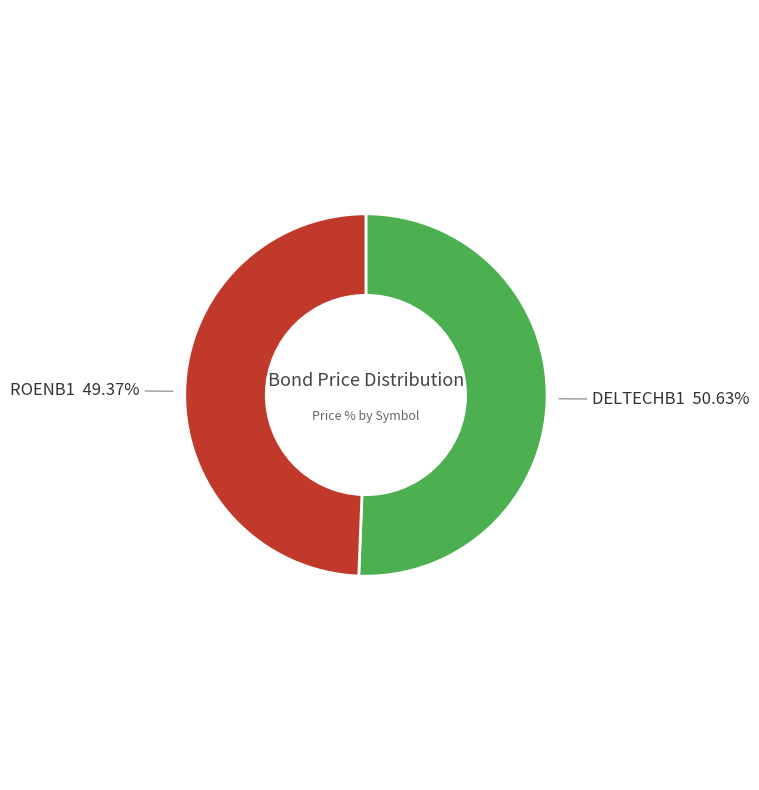

Is there any slice that represents more than half of the pie?

Yes